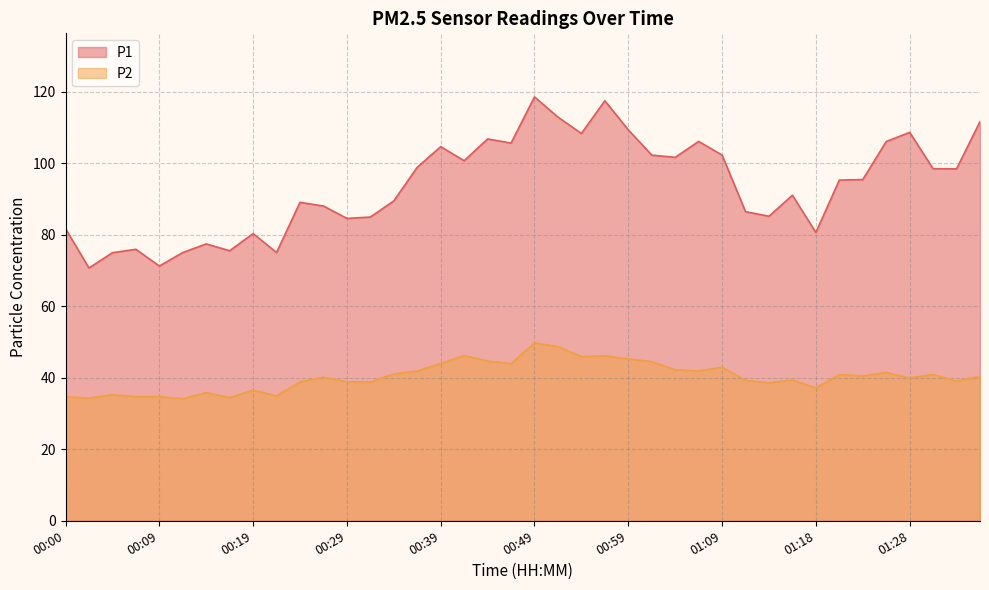

What is the difference between the maximum and second lowest values in the P1 series?

47.3